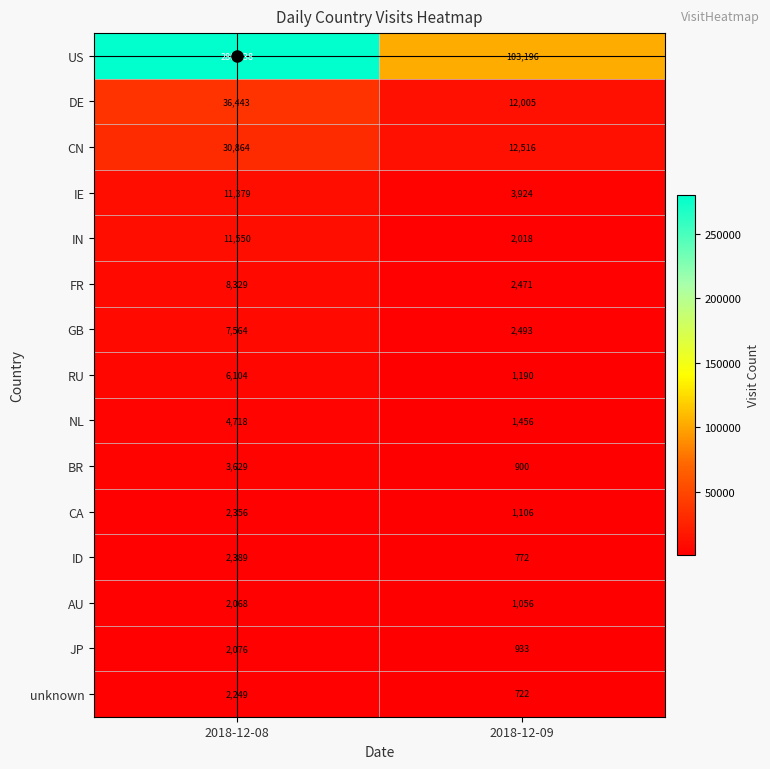

What value does the IE series have at 2018-12-09, to the nearest 10?

3920